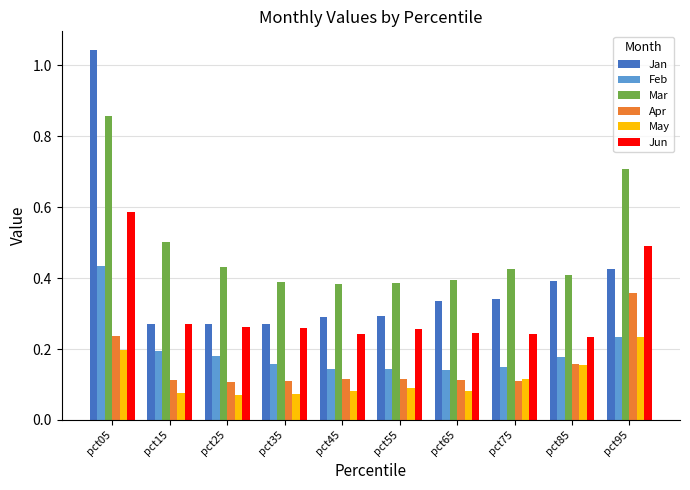

Are the bars grouped side by side (vs. stacked)?

Yes